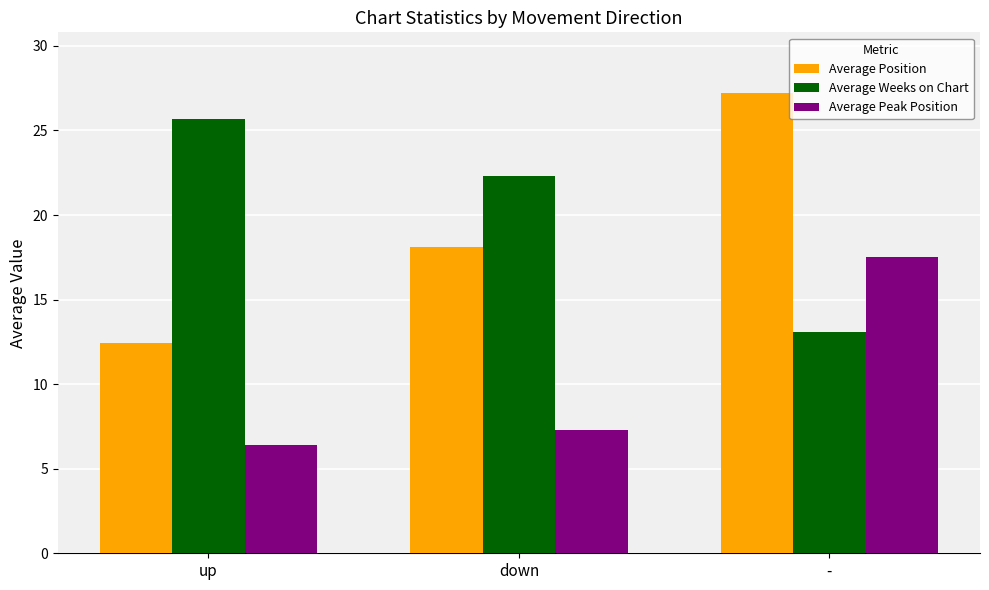

At up, list the series in order from largest to smallest.

Average Weeks on Chart, Average Position, Average Peak Position